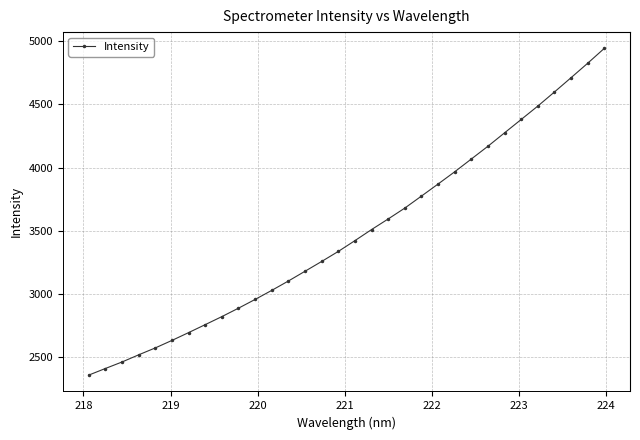

What is the maximum value shown in the chart?

4944.0